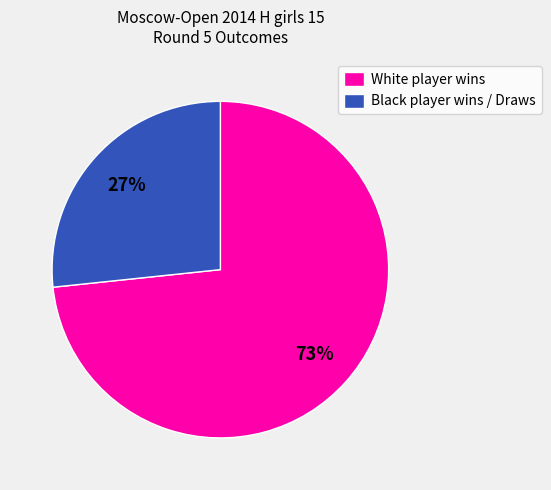

How many slices are in this pie chart?

2